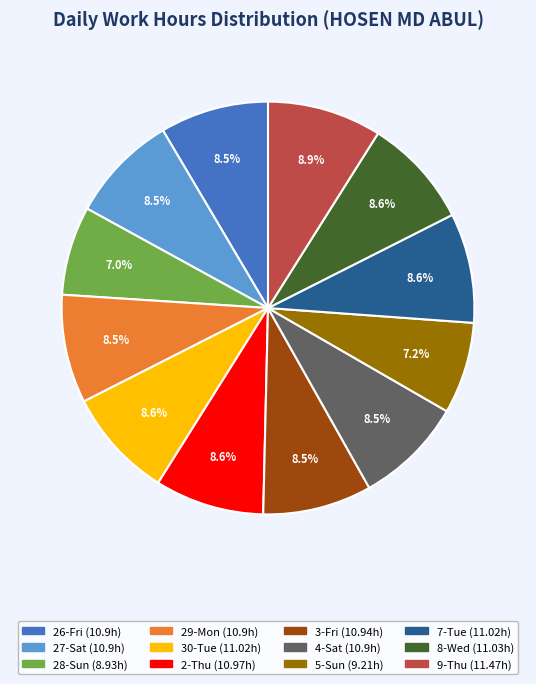

To the nearest percent, what is the average slice percentage?

8%